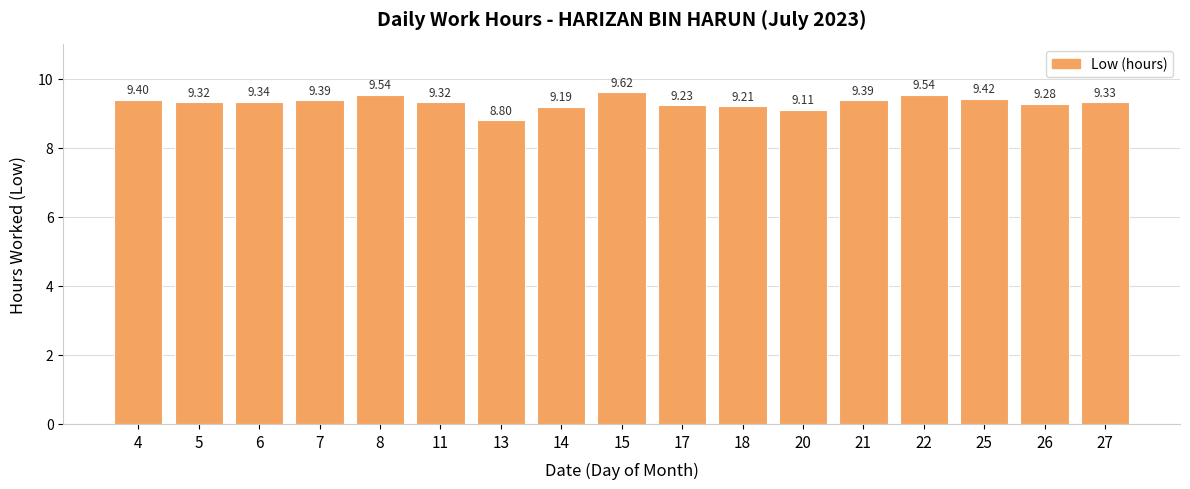

At which label is the value closest to 9?

20